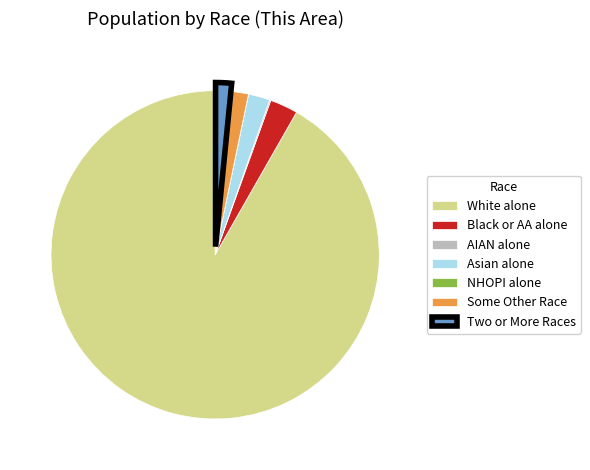

Which category accounts for the majority?

White alone